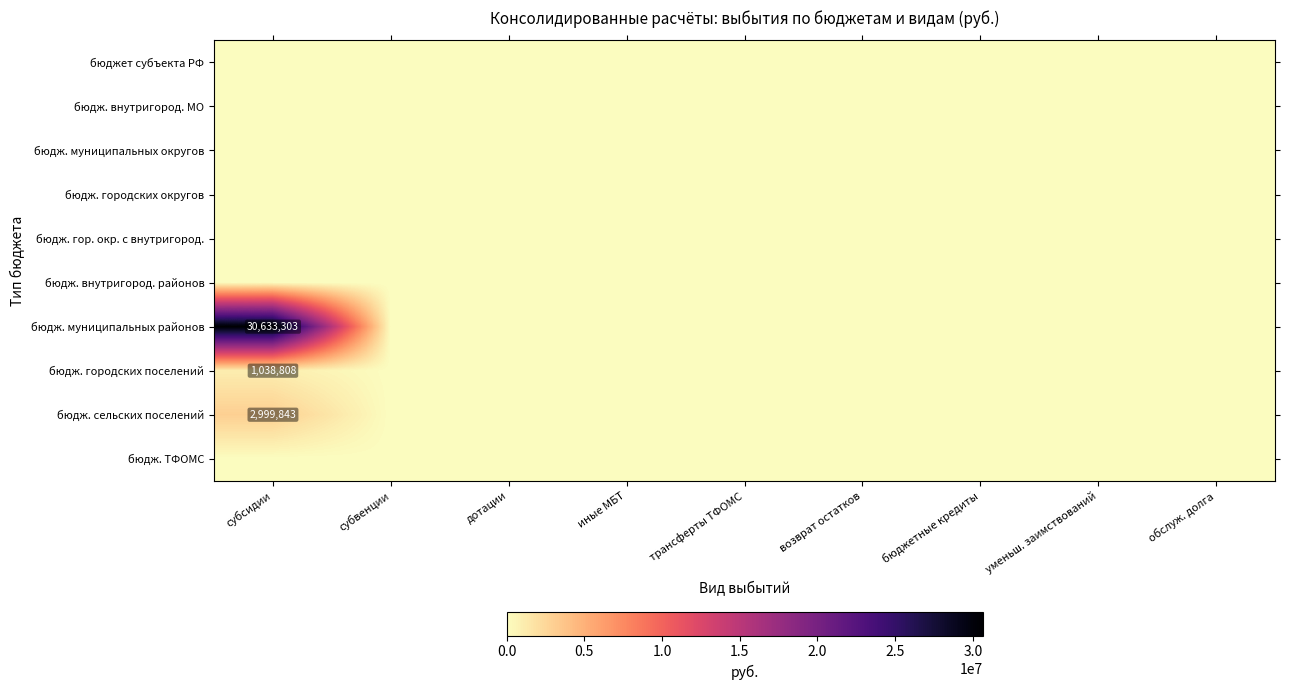

True or false: бюдж. городских поселений has a value of 1038808 at субсидии.

True